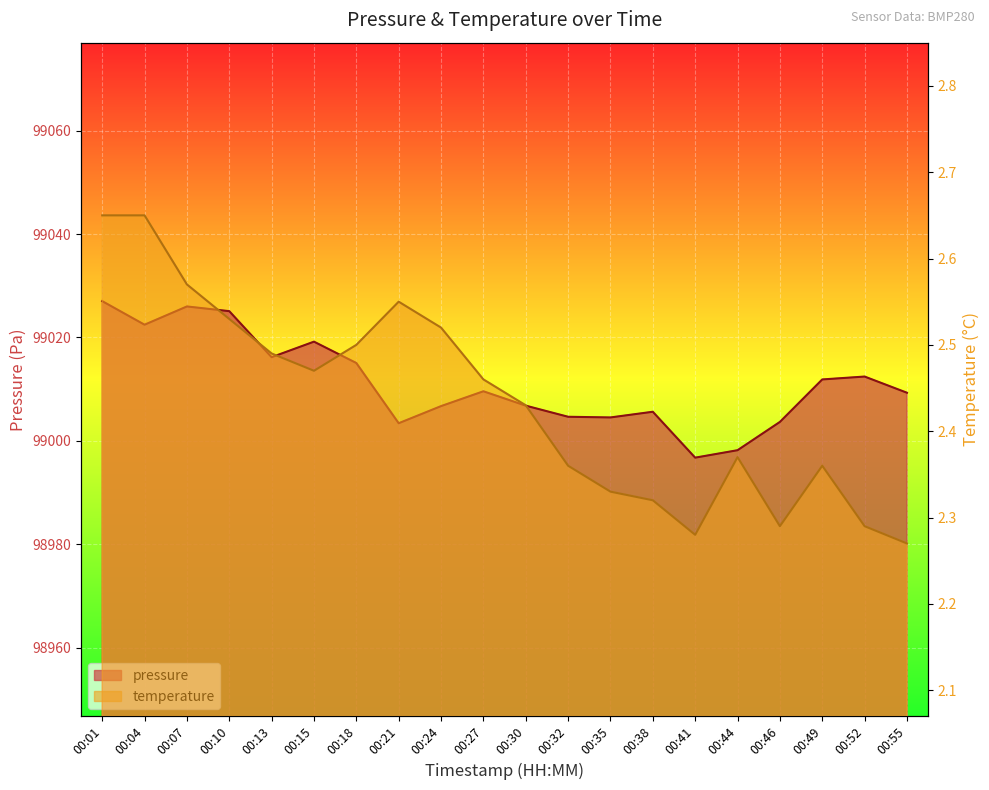

How many interior local valleys does the temperature series have?

3